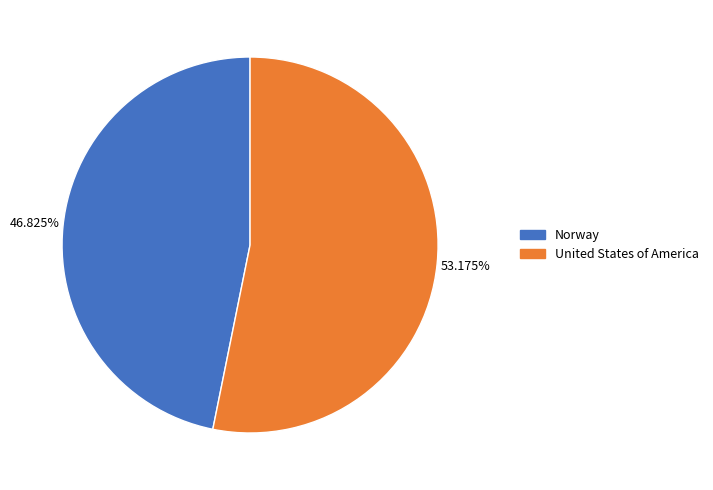

Which category accounts for the majority?

United States of America